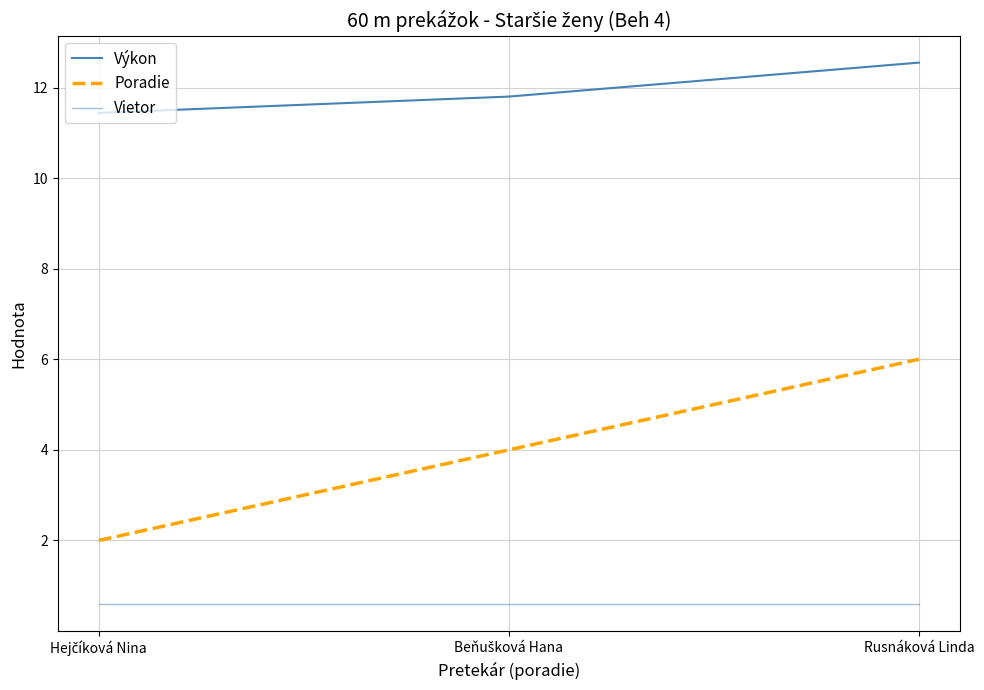

Is it true that Vietor equals 0.6 at Hejčíková Nina?

True